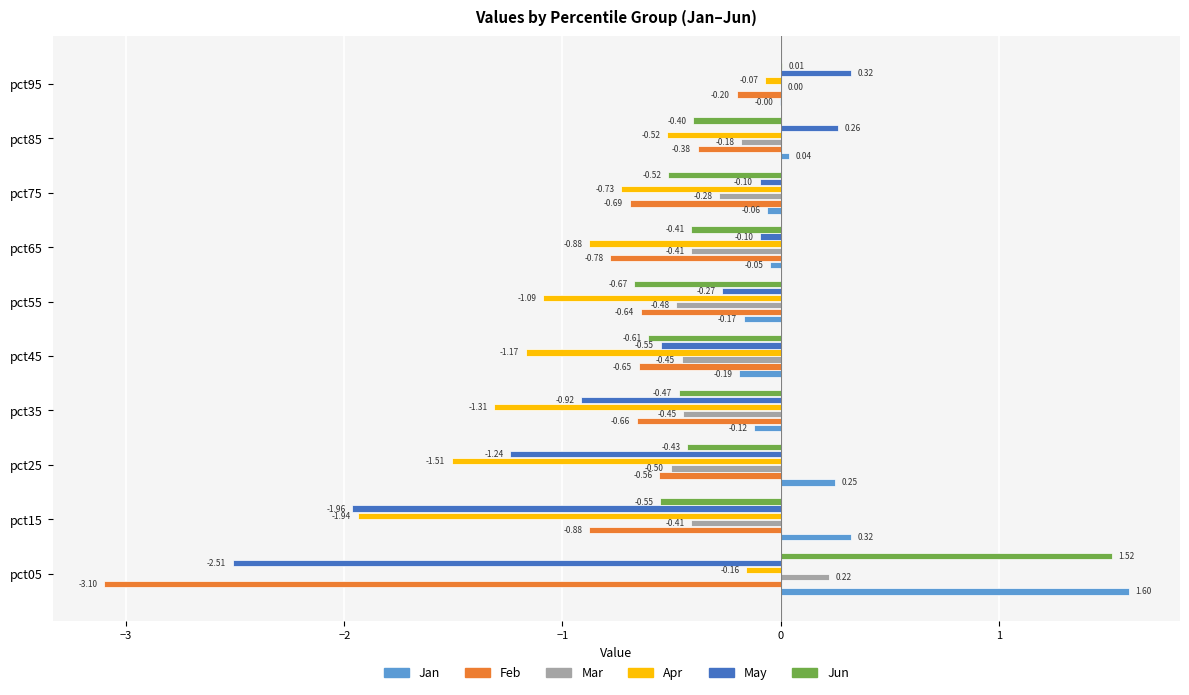

Which category has the highest value in the May series?

pct95